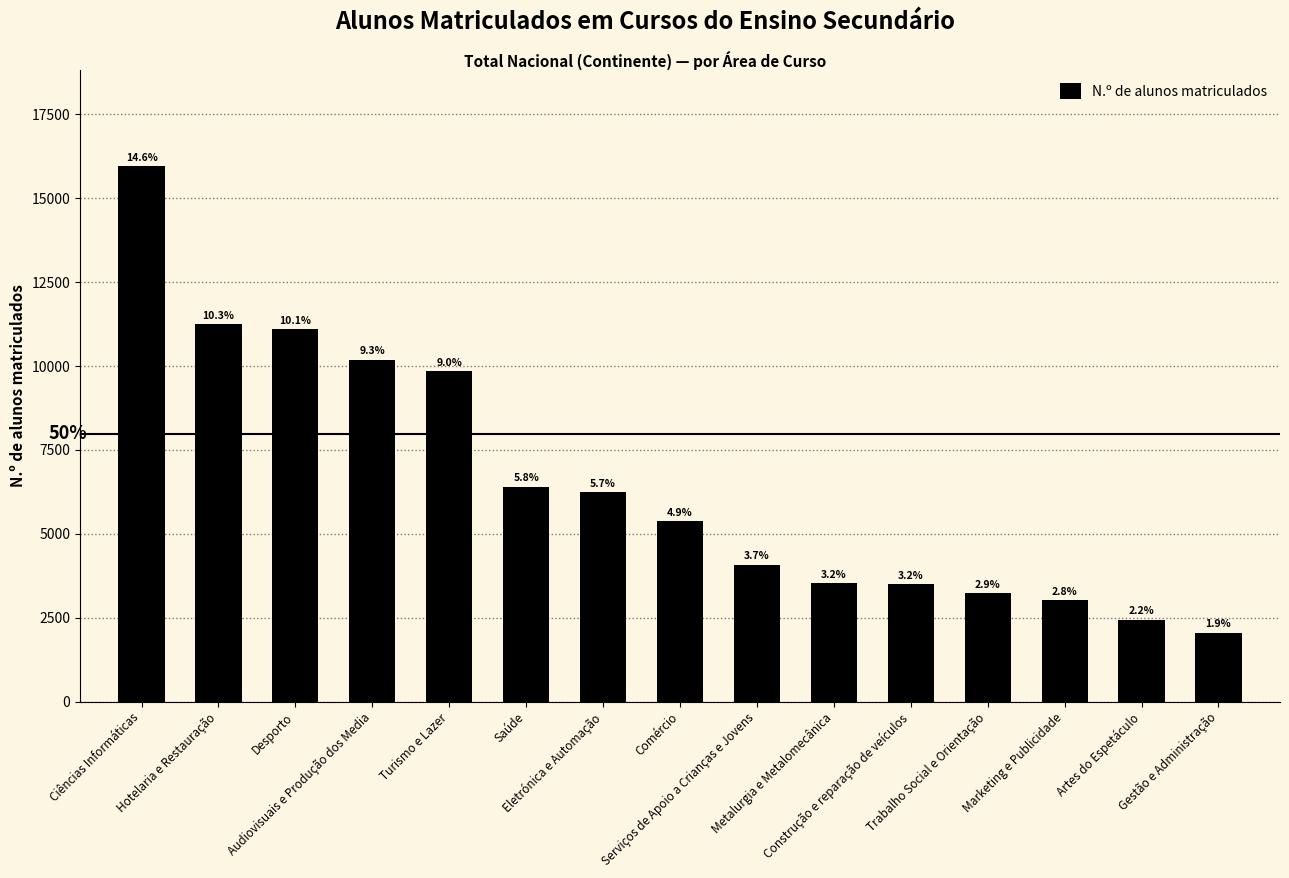

Are the bars horizontal?

No